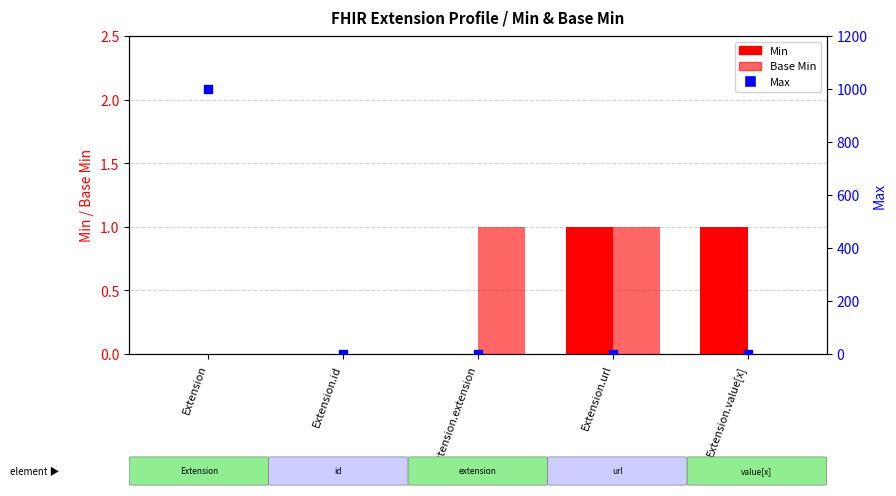

Is the value of Base Min at Extension.extension greater than the value of Min at Extension.value[x]?

No